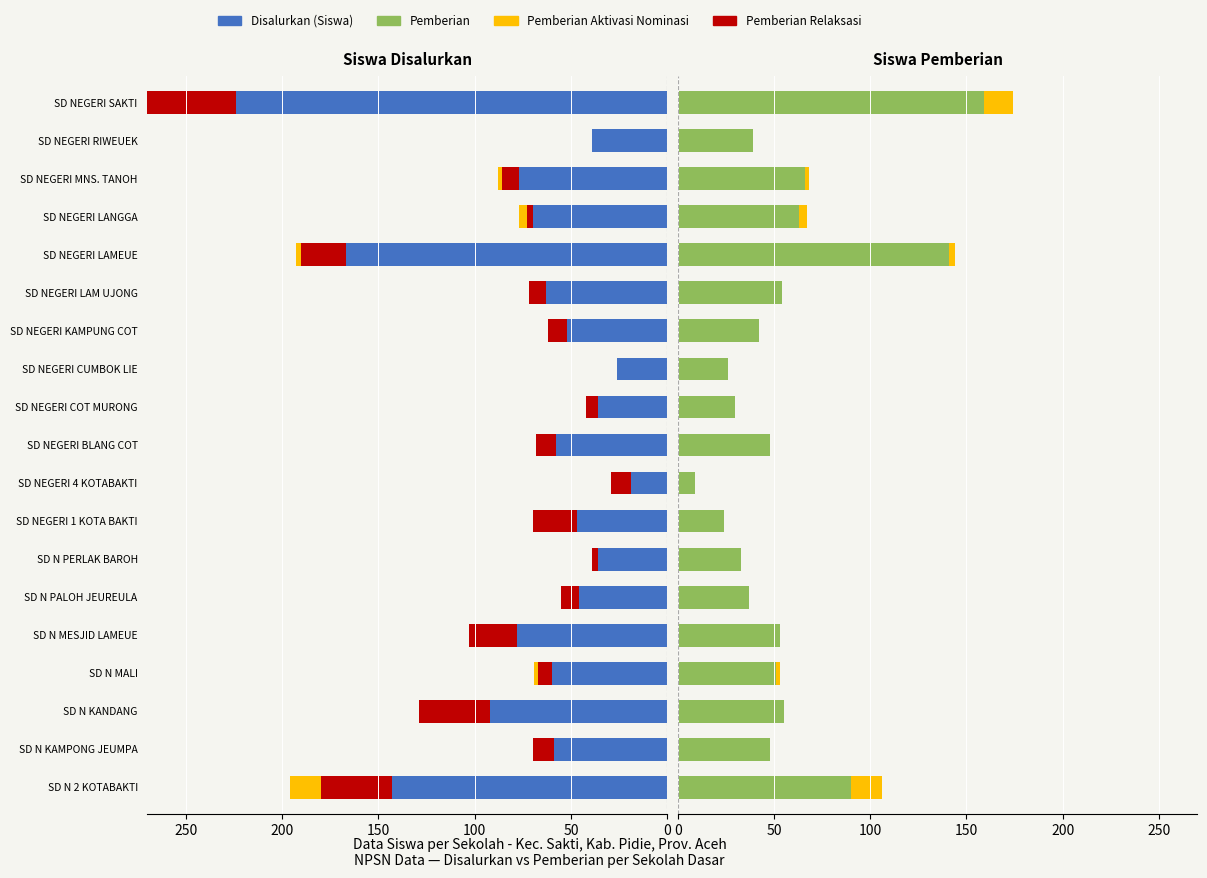

Which series changed the most between SD N KAMPONG JEUMPA and SD NEGERI LAM UJONG?

Pemberian